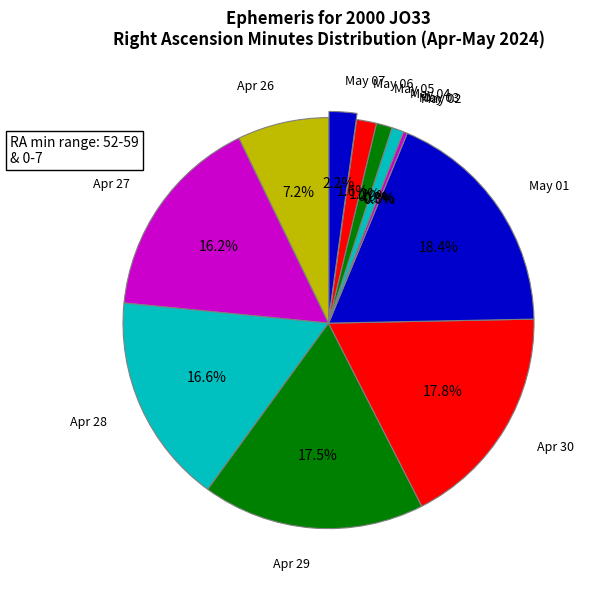

Does May 01 account for over 50% of the chart?

No